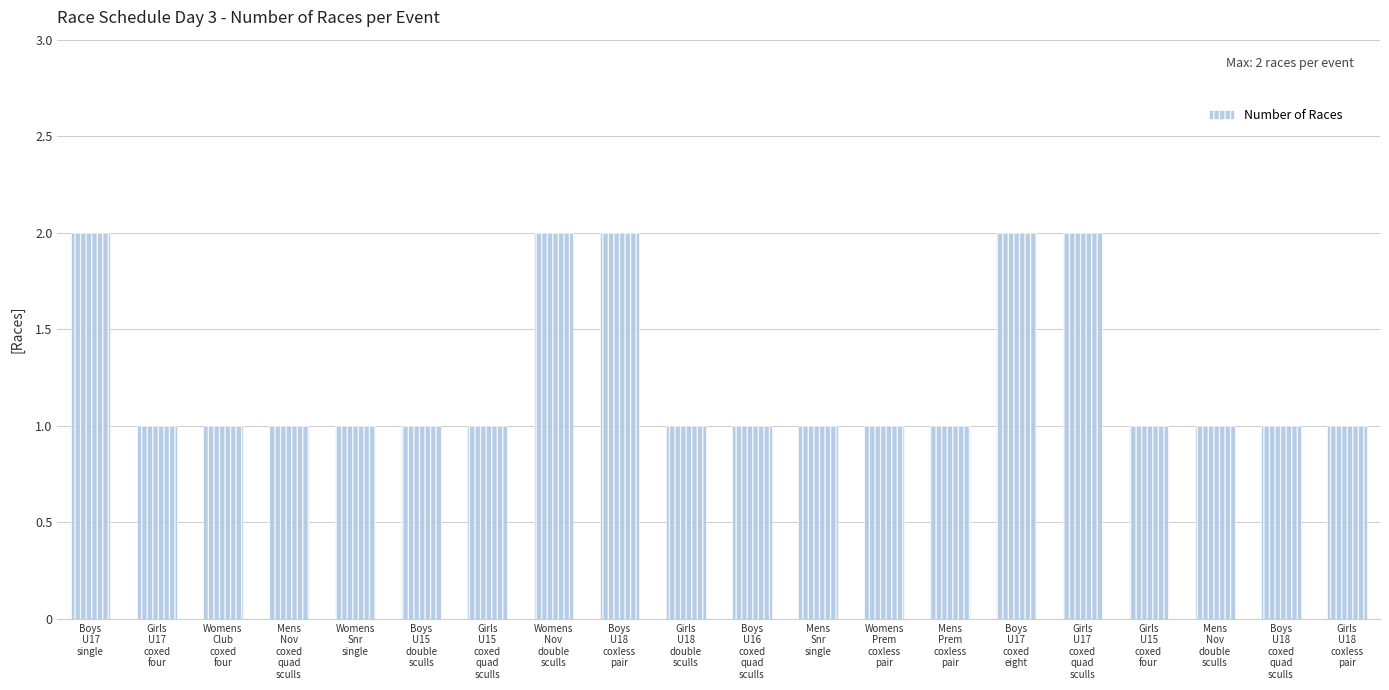

Count the number of categories in the chart.

20